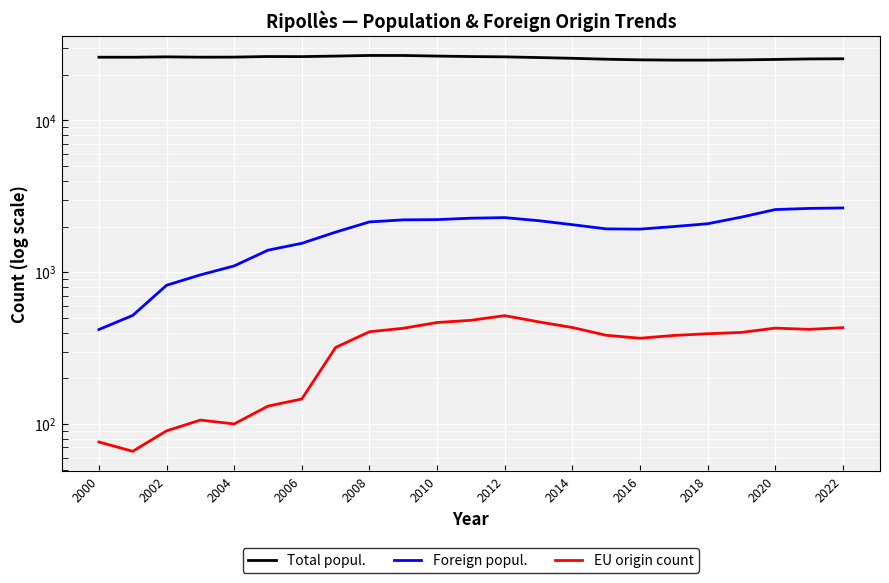

What are all the series names shown in the legend?

Total popul., Foreign popul., EU origin count